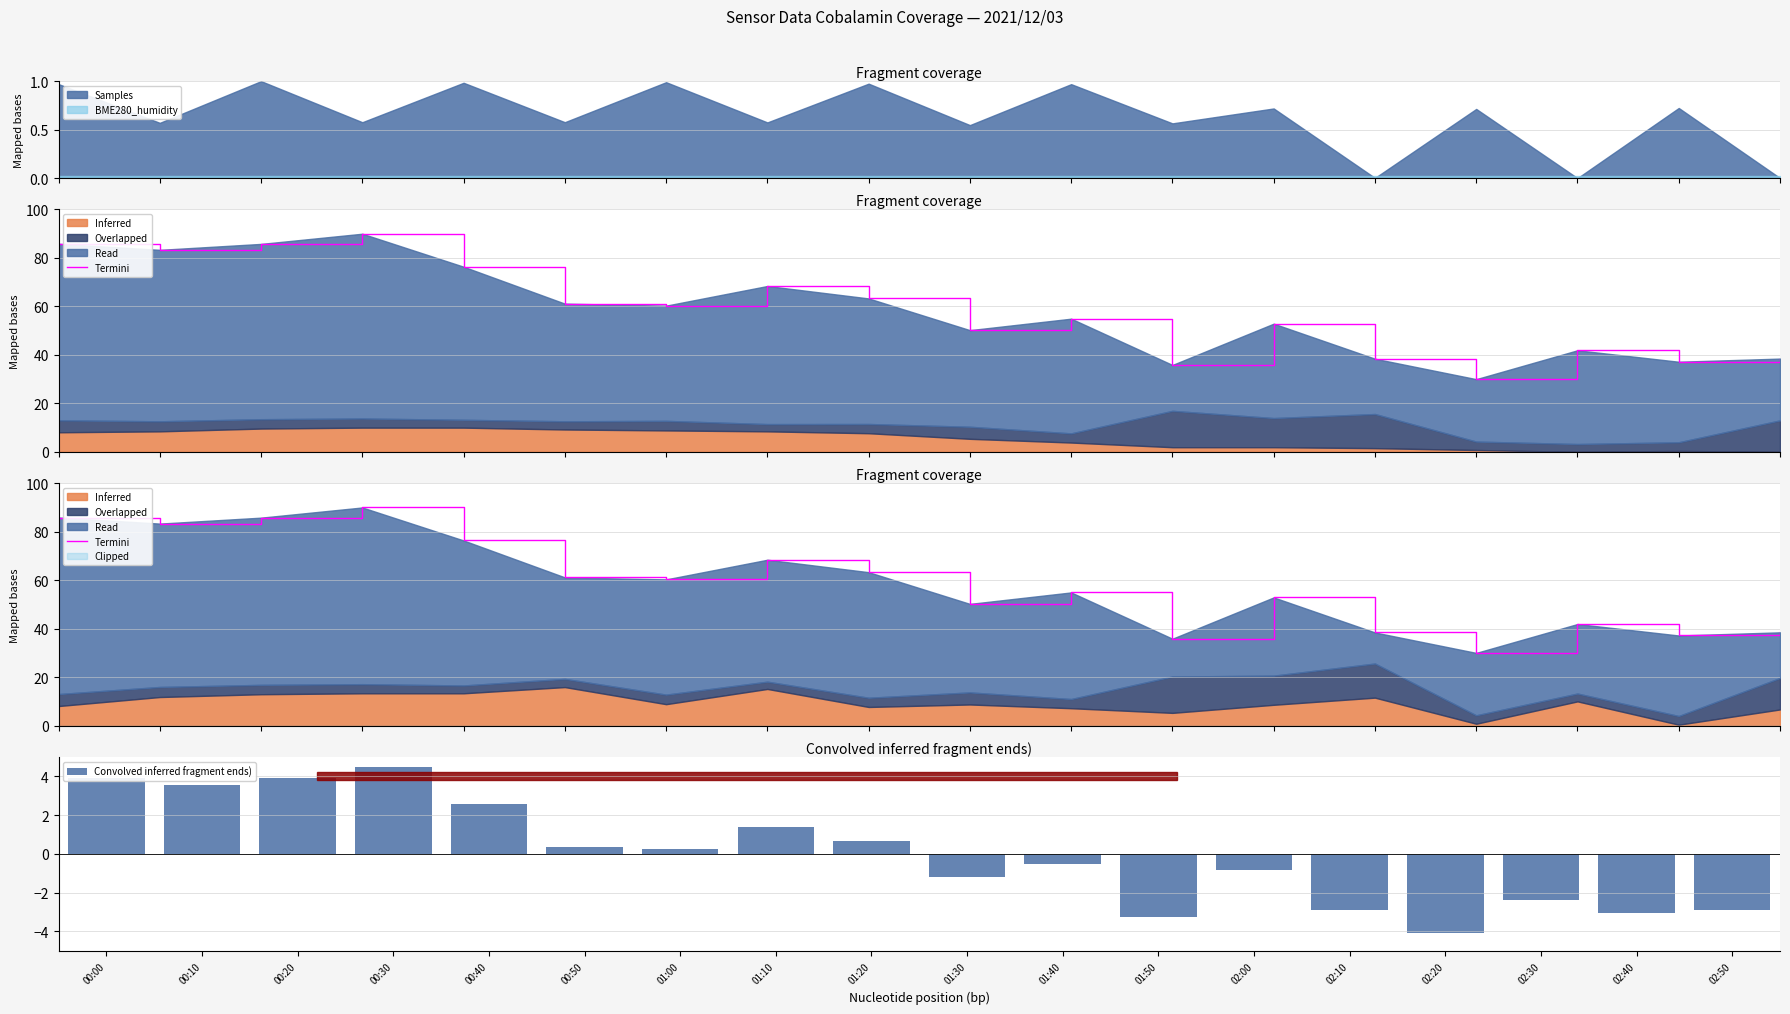

Which series changed the most between 02:00 and 02:20?

Termini